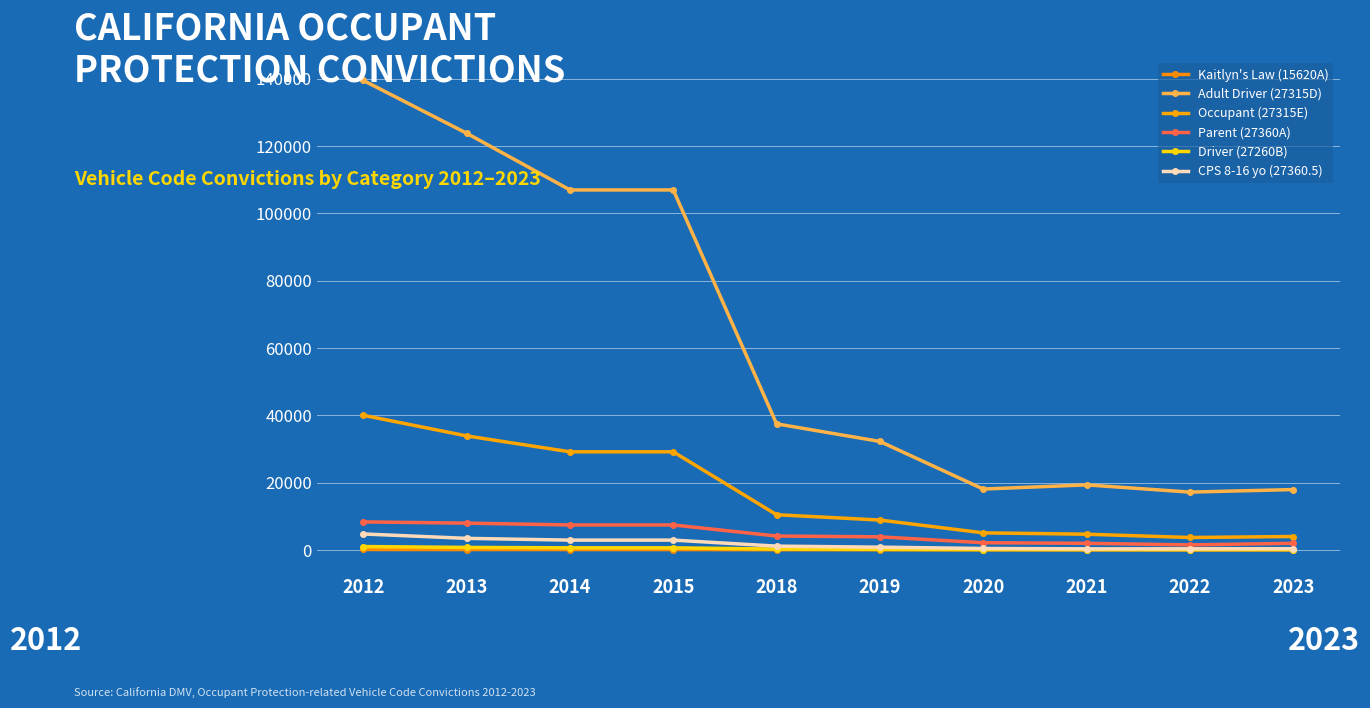

What is the difference between the highest and lowest values at 2013?

123705